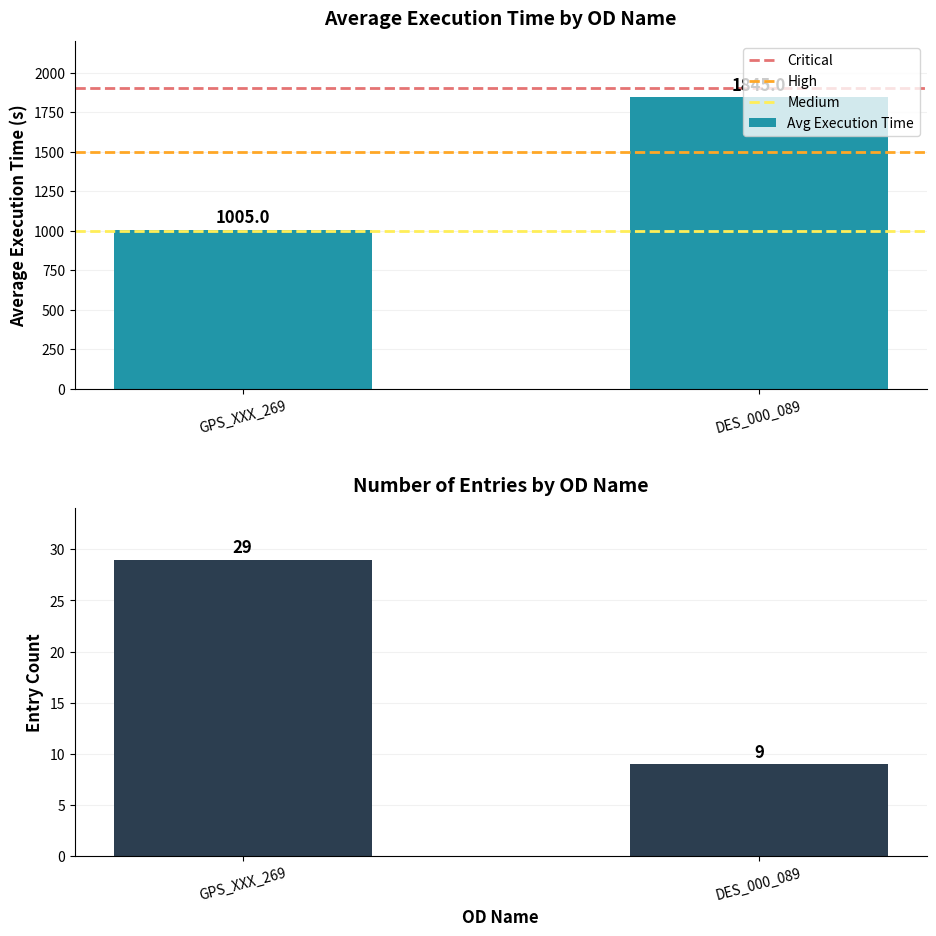

What is the minimum value for High?

1500